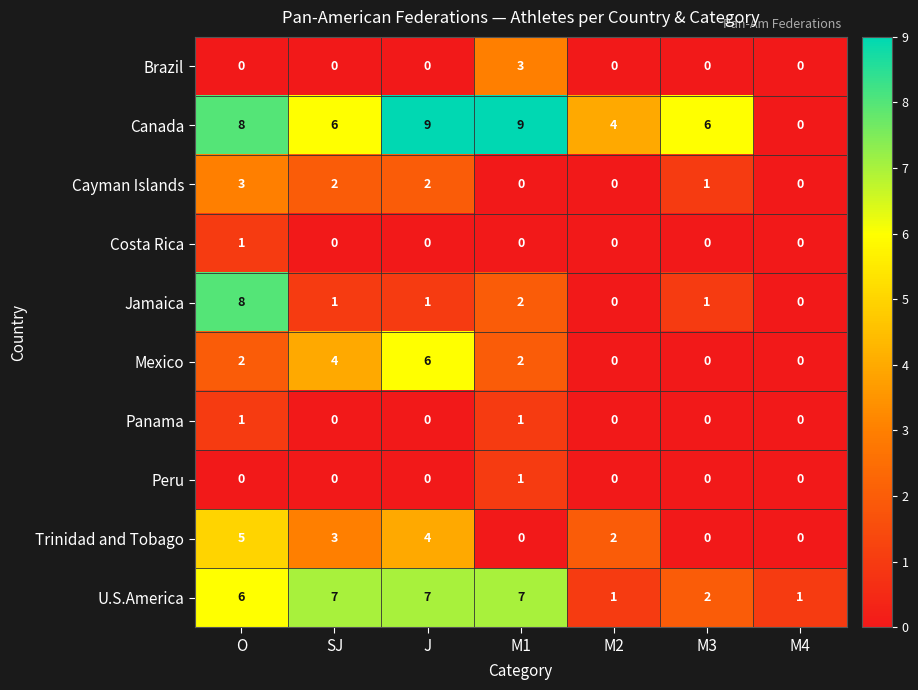

The value of Cayman Islands at M3 is 1. True or false?

True